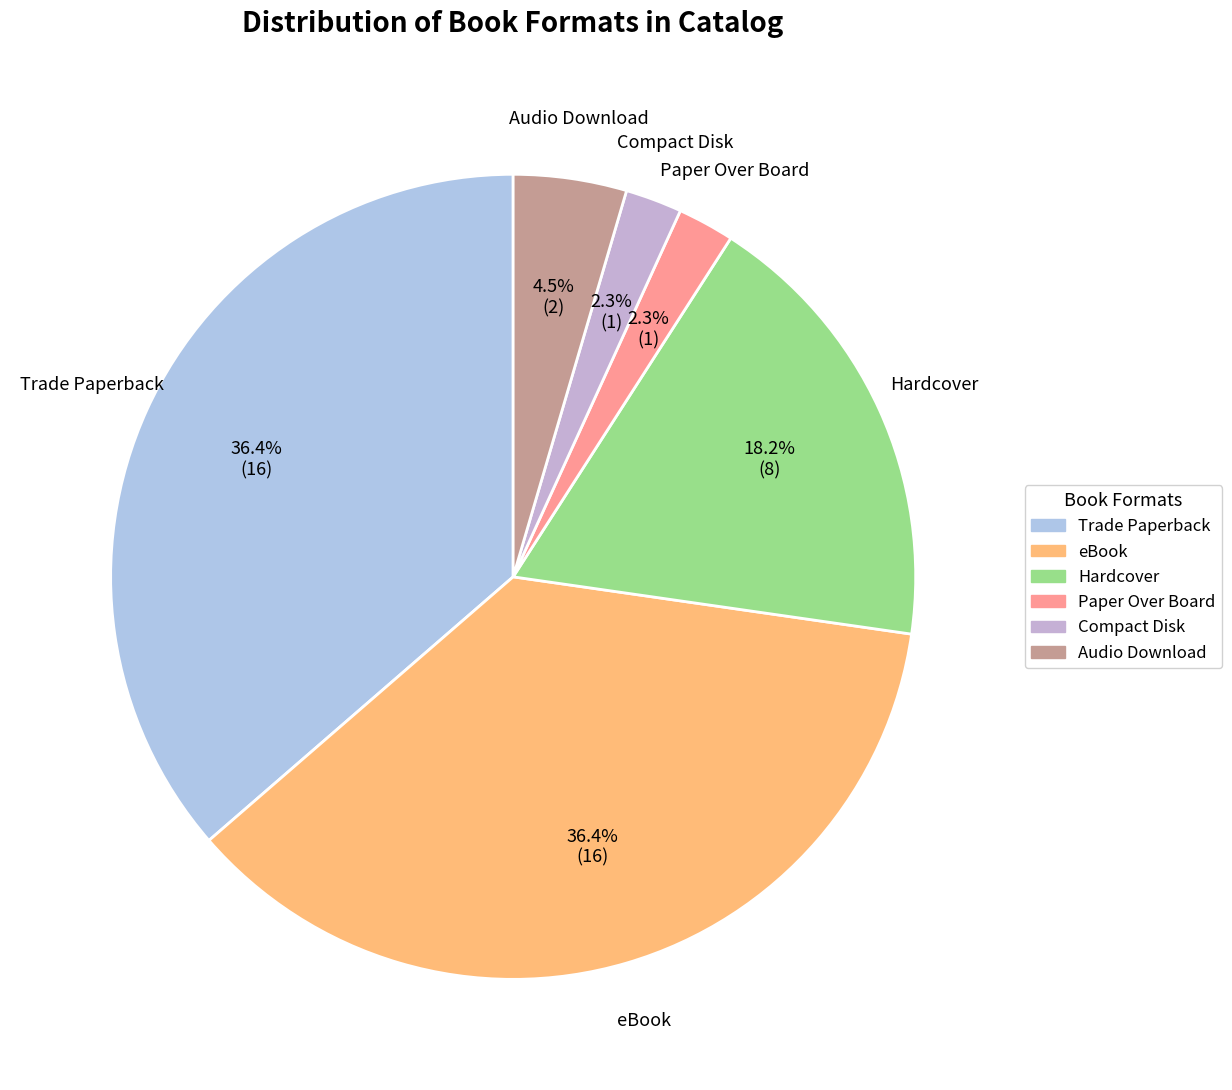

What percentage is the Hardcover slice, to the nearest percent?

18%